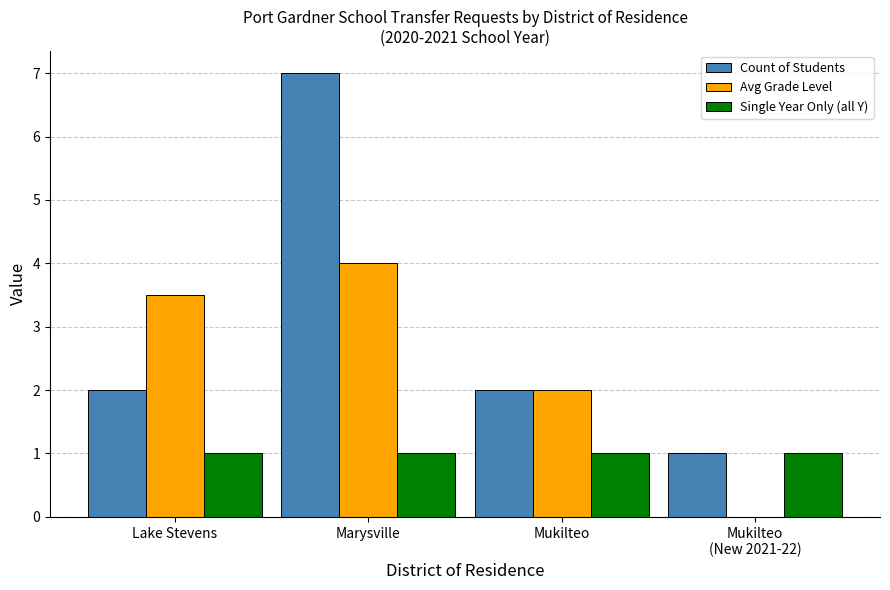

What value does the Single Year Only (all Y) series have at Marysville?

1.0